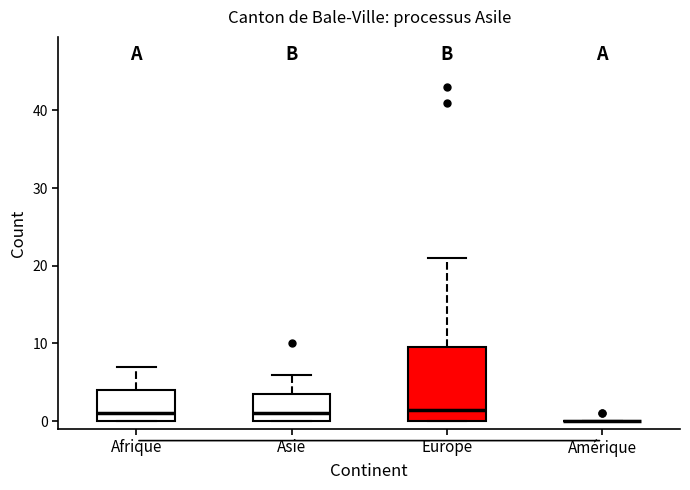

Reading left to right, read every box against the y-axis: the position of its median line, the range the box covers, and the ends of its whiskers. The values are not printed on the chart, so give them approximately, as read against the axis.

Afrique: median 1, box 0 to 4, whiskers 0 to 7
Asie: median 1, box 0 to 4, whiskers 0 to 6
Europe: median 2, box 0 to 10, whiskers 0 to 21
Amérique: box collapsed to a line at 0, whiskers 0 to 0